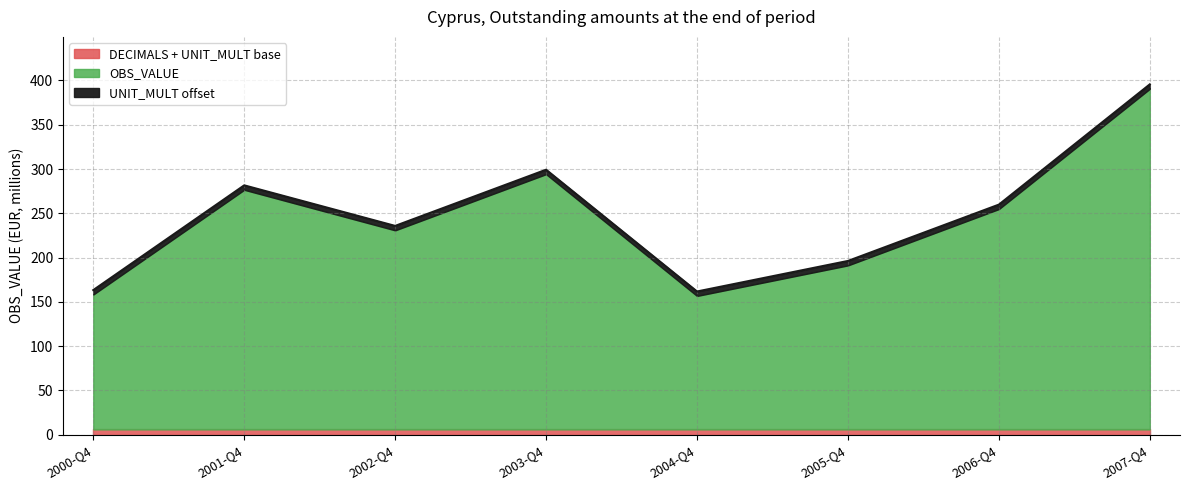

True or false: UNIT_MULT and DECIMALS cross at least once.

False